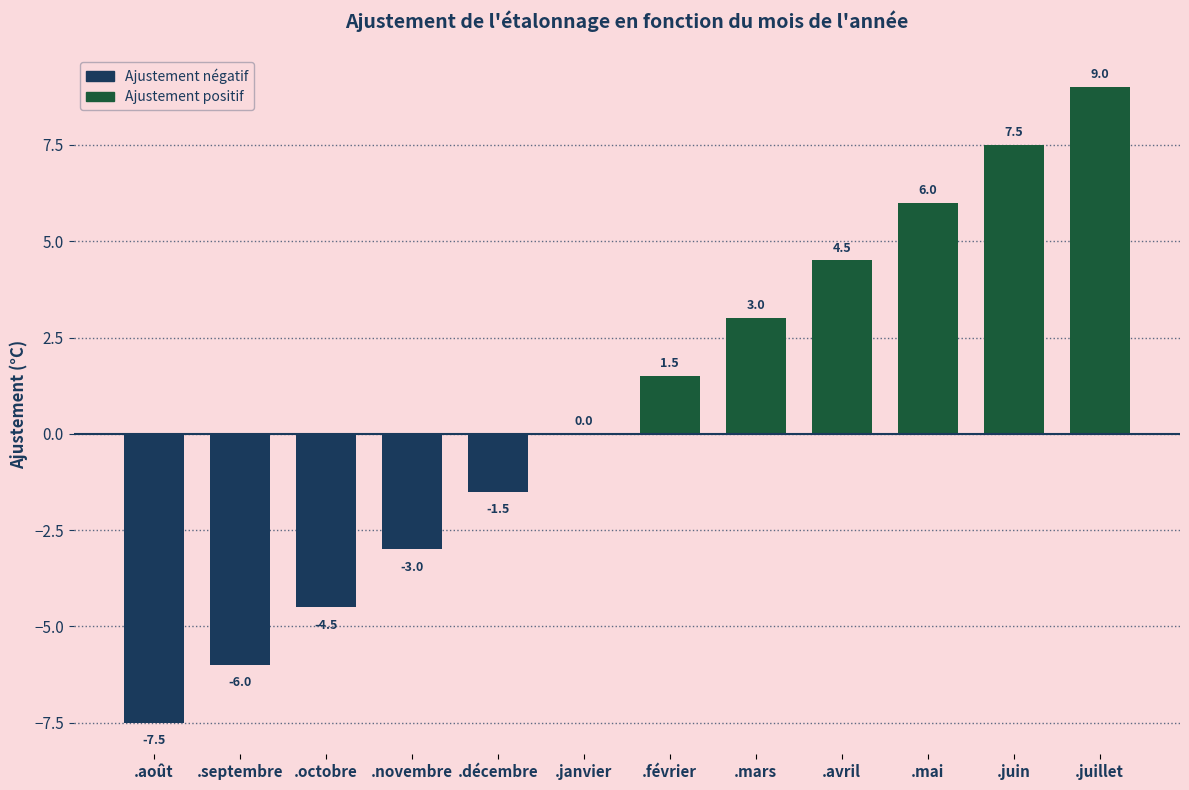

Where is Positif nearest to the value 4?

.avril